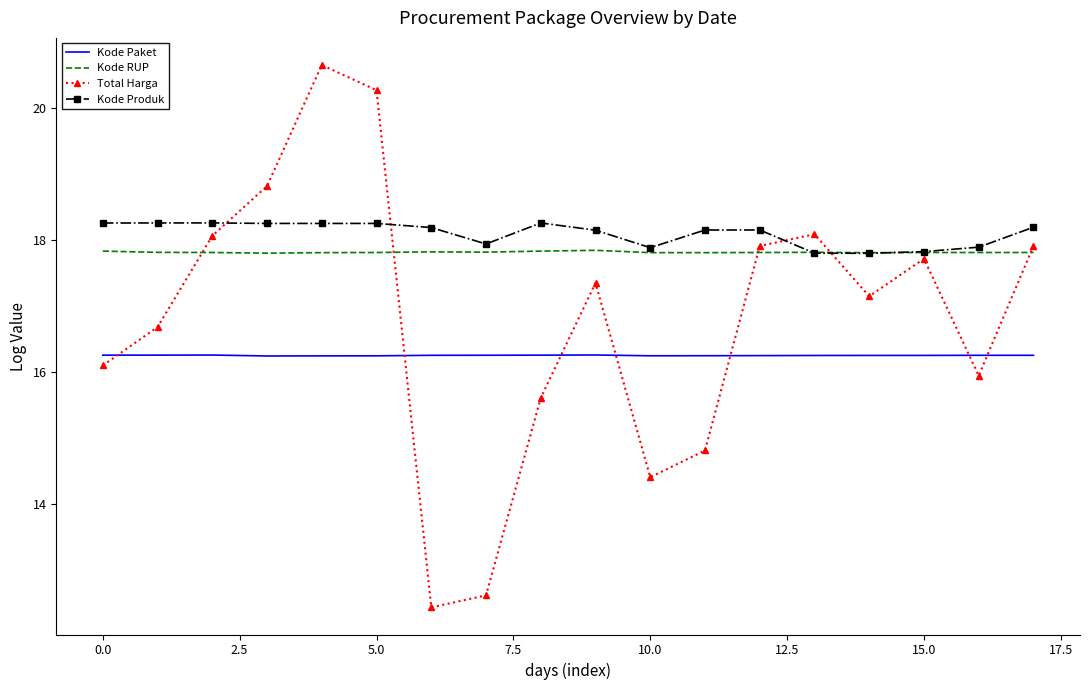

After their last crossing, which series has the higher values: Total Harga or Kode Produk?

Kode Produk